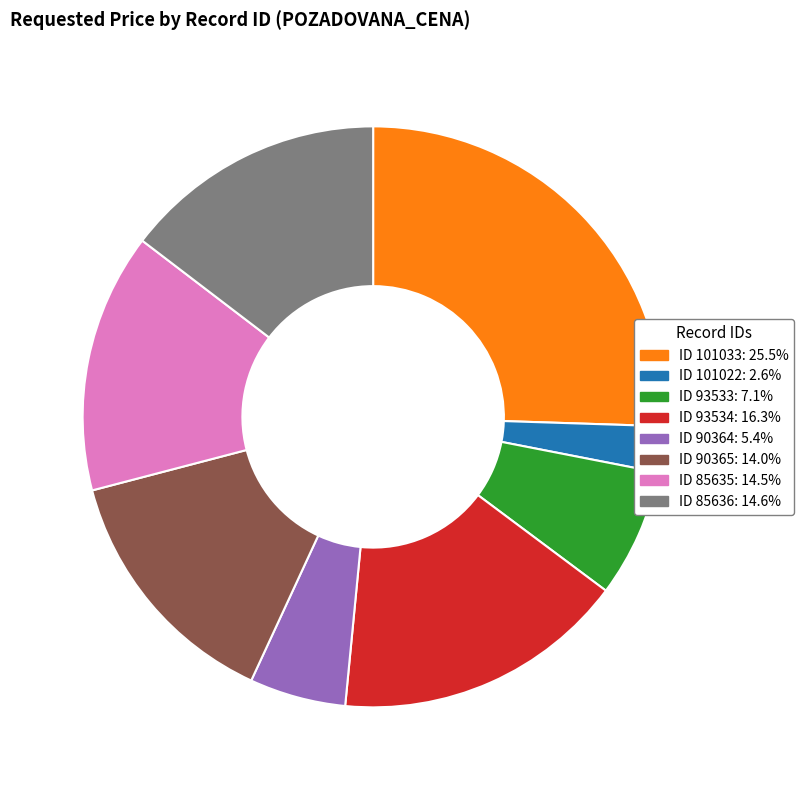

Is there any slice that represents more than half of the pie?

No